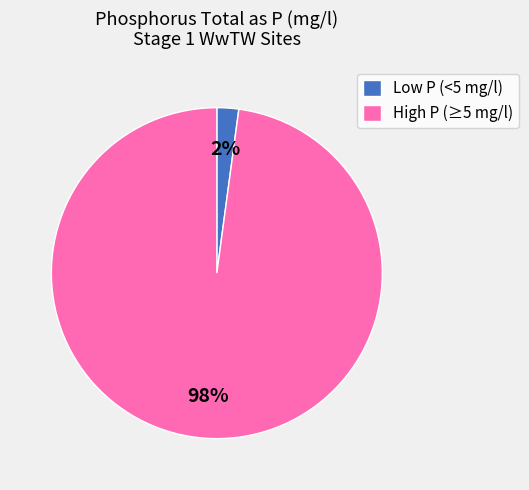

To the nearest percent, what is the average slice percentage?

50%